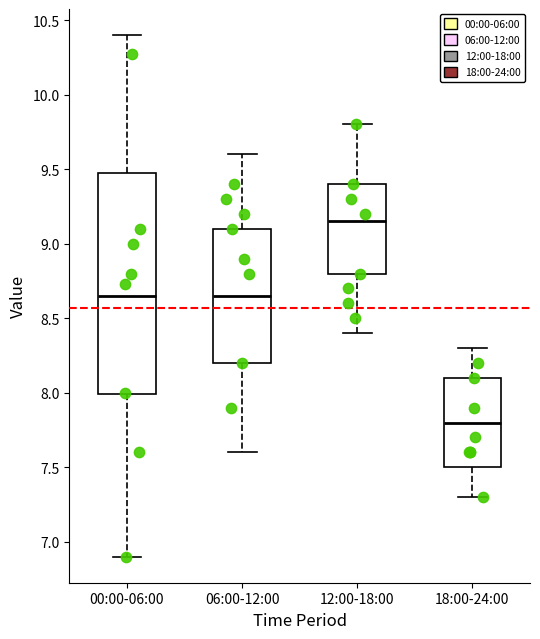

Reading left to right, read every box against the y-axis: the position of its median line, the range the box covers, and the ends of its whiskers. The values are not printed on the chart, so give them approximately, as read against the axis.

00:00-06:00: median 8.65, box 8.00 to 9.45, whiskers 6.90 to 10.40
06:00-12:00: median 8.65, box 8.20 to 9.10, whiskers 7.60 to 9.60
12:00-18:00: median 9.15, box 8.80 to 9.40, whiskers 8.40 to 9.80
18:00-24:00: median 7.80, box 7.50 to 8.10, whiskers 7.30 to 8.30